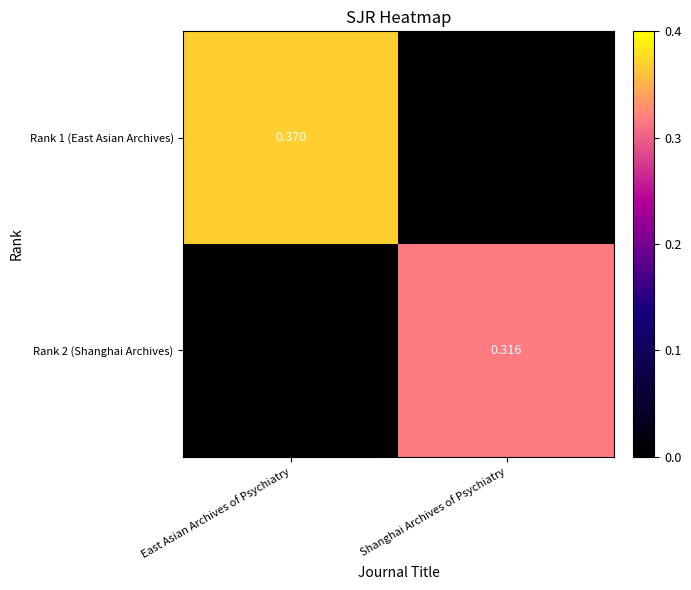

Between East Asian Archives of Psychiatry and Shanghai Archives of Psychiatry, which series saw the biggest shift?

Rank 1 (East Asian Archives)